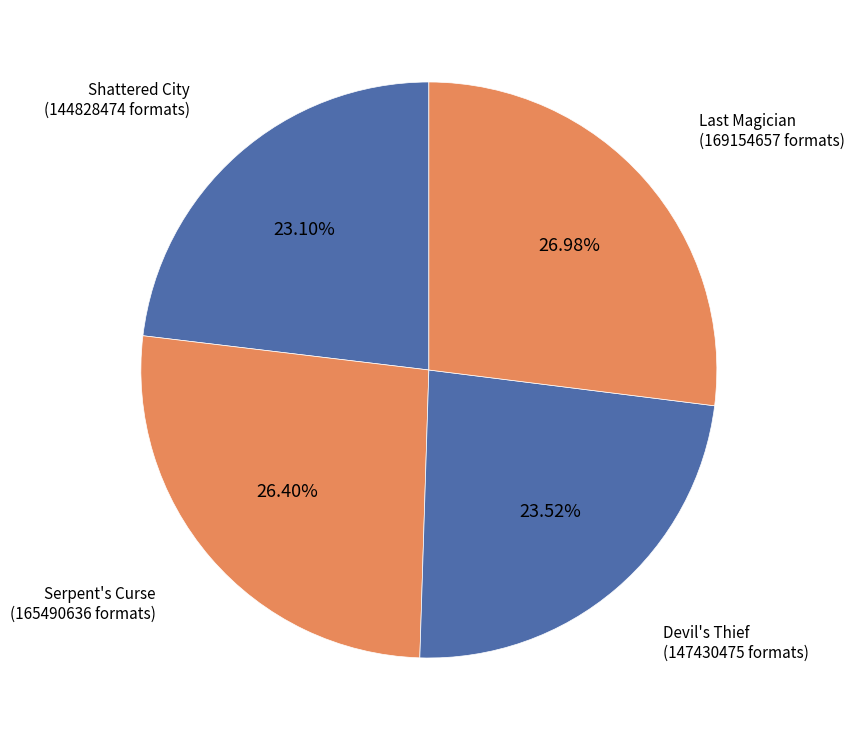

Approximately how many times larger is the value at Devil's Thief compared to Shattered City?

1.0